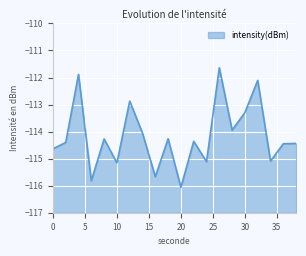

Reading left to right, extract all data points from this chart.

0=-114.6	2=-114.4	4=-111.9	6=-115.8	8=-114.3	10=-115.2	12=-112.9	14=-114.1	16=-115.7	18=-114.3	20=-116.1	22=-114.4	24=-115.1	26=-111.6	28=-113.9	30=-113.3	32=-112.1	34=-115.1	36=-114.4	38=-114.4